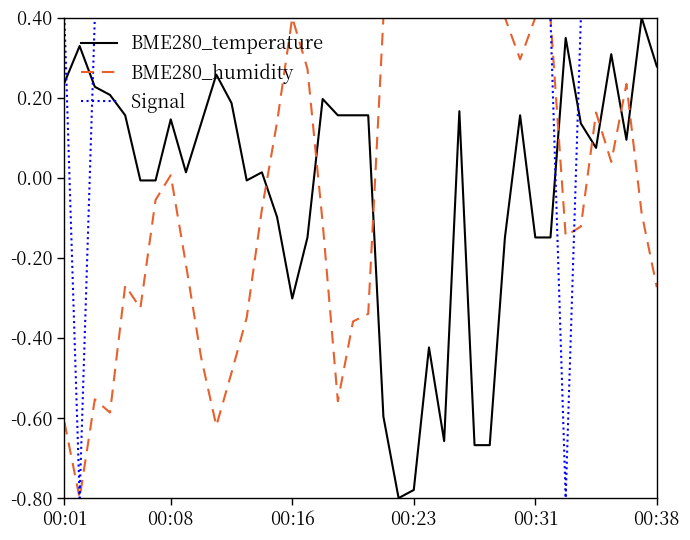

What is the maximum value for BME280_humidity?

0.4